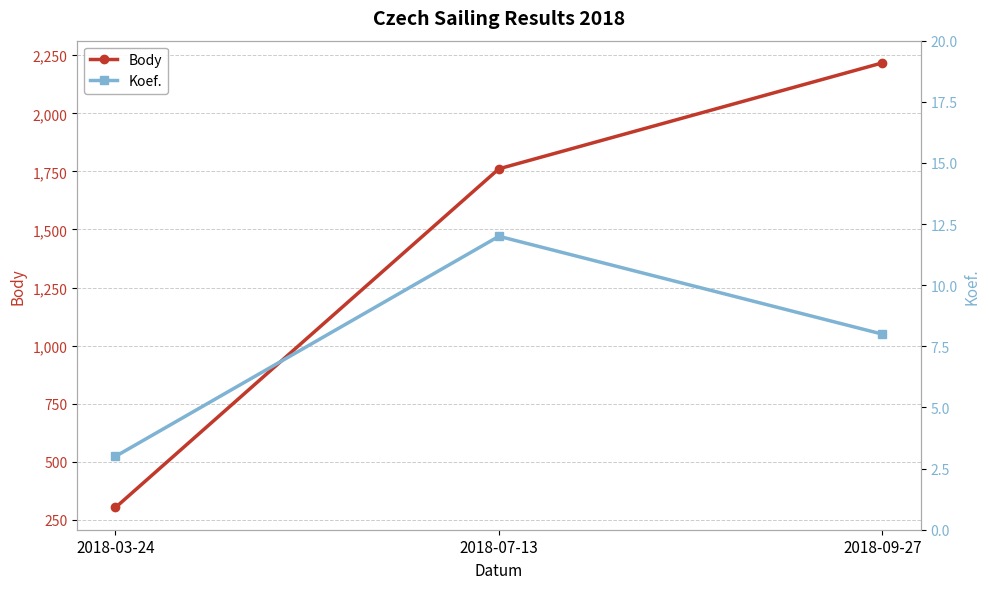

Reading left to right, what are all the values shown in this chart?

Body: 303	1761	2217
Koef.: 3	12	8